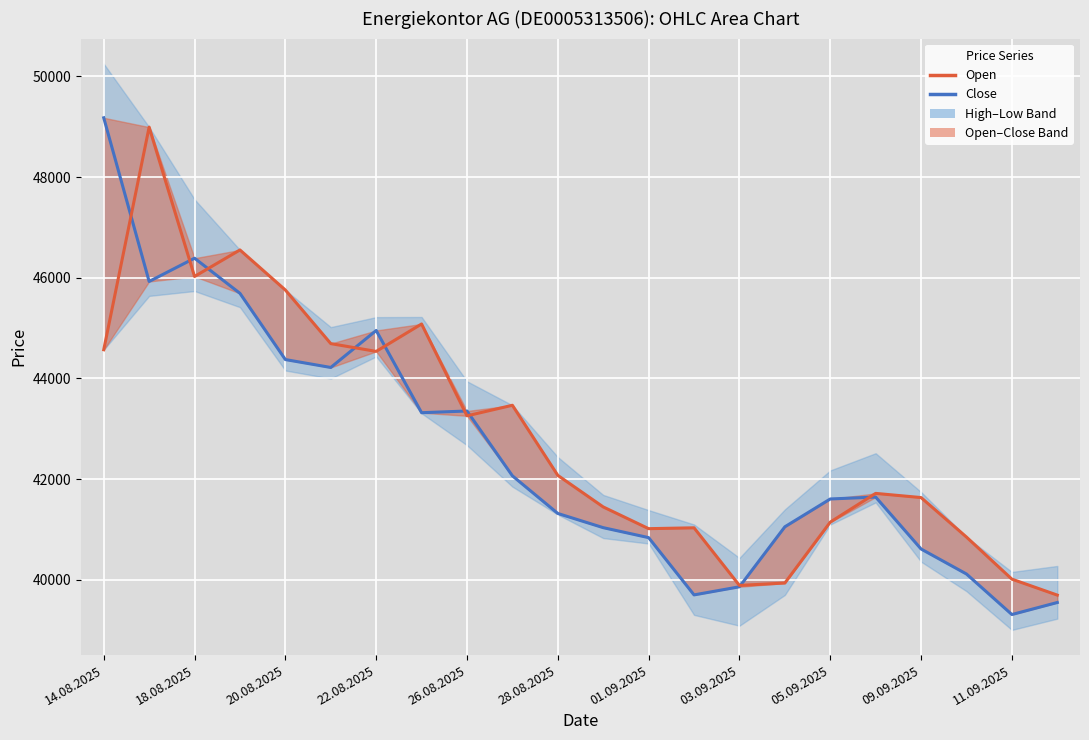

Rank the series at 26.08.2025 from highest to lowest value.

Close, Open